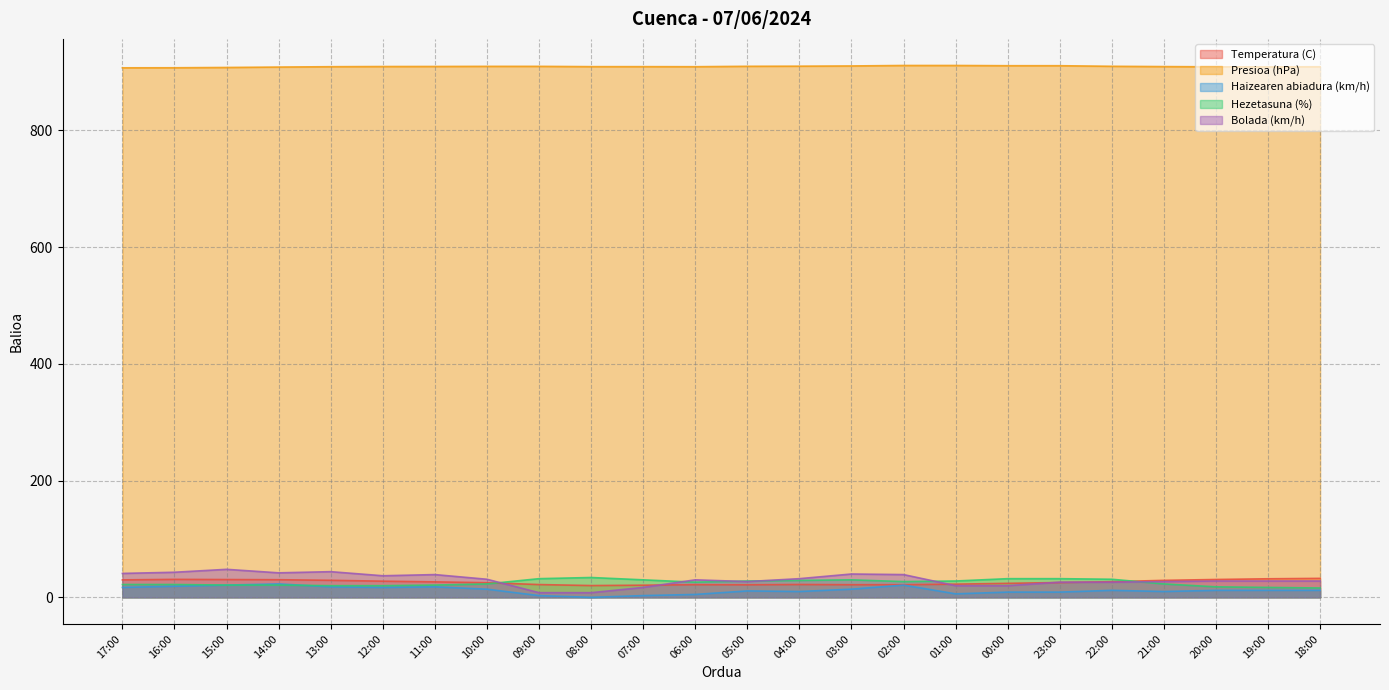

The value of Hezetasuna (%) at 02:00 is 15.1. True or false?

False